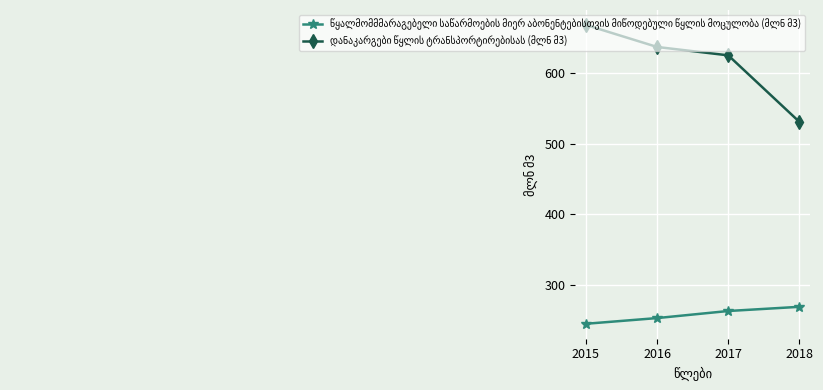

What is the greatest value displayed?

668.6